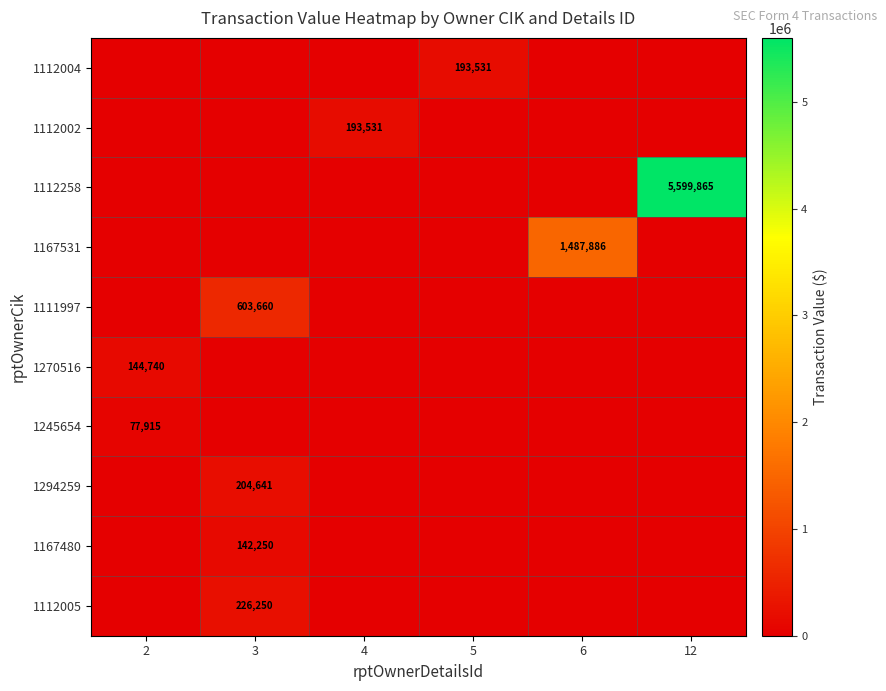

The 1167480 series shows 200866 at 3. True or false?

False